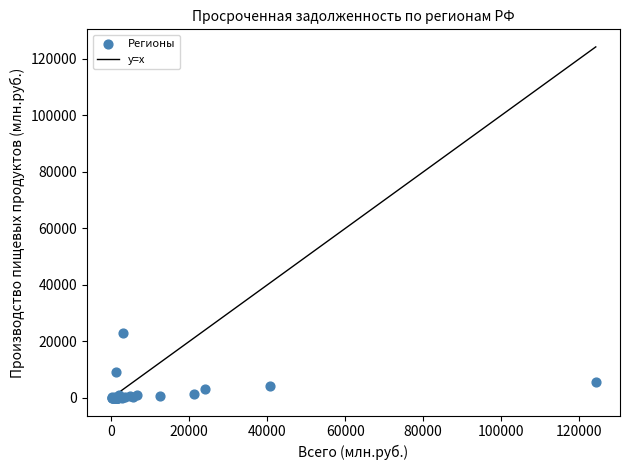

What Y value in the scatter plot is closest to 11588?

9257.0